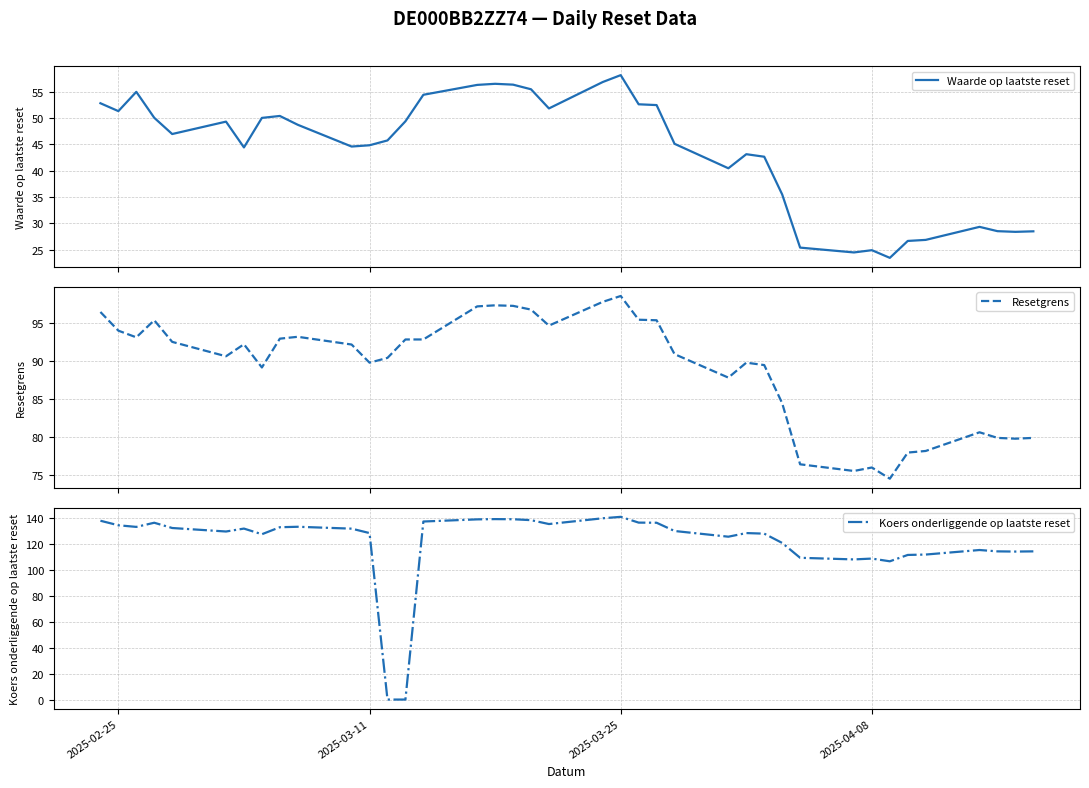

How many distinct data groups are displayed?

3